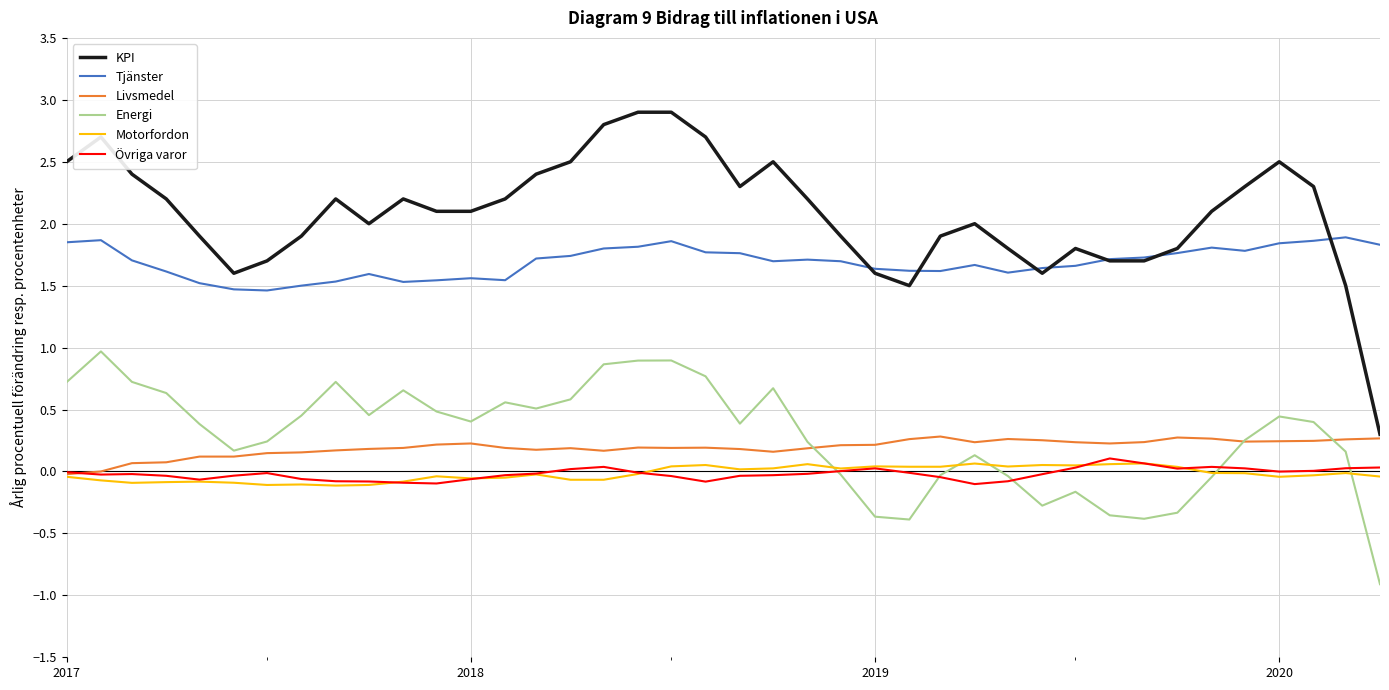

At how many categories does at least one series exceed 0?

40